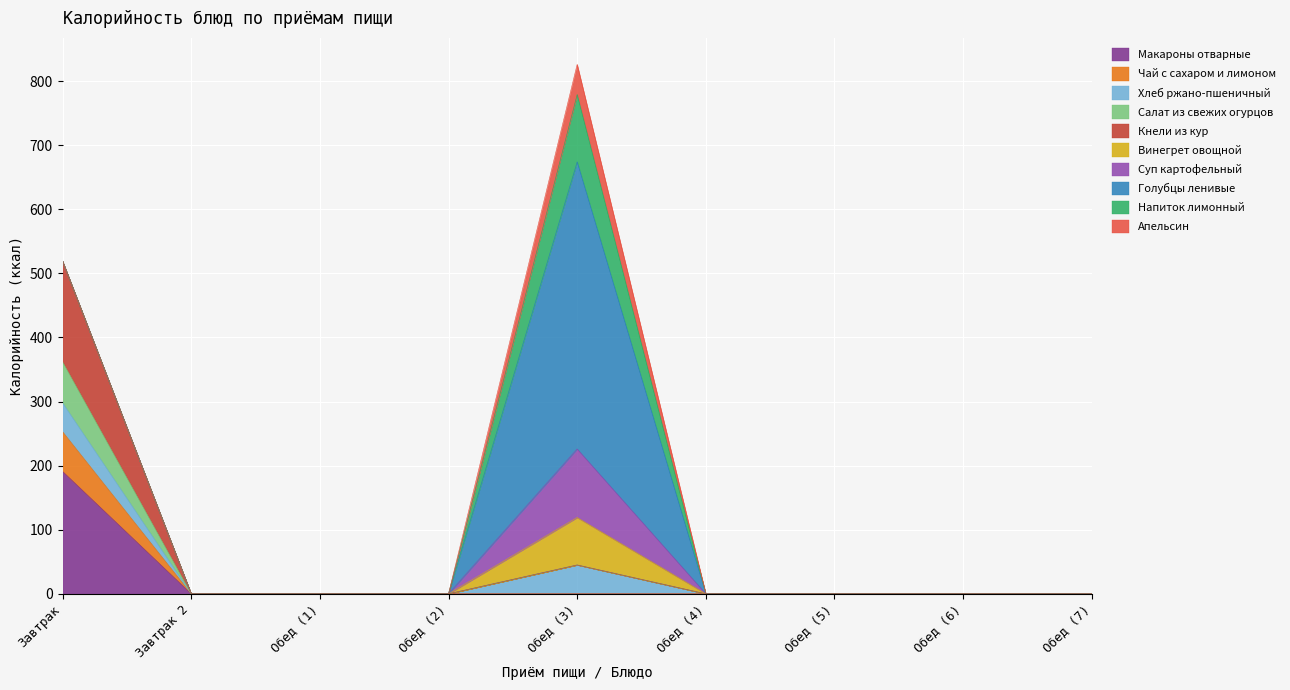

At which label does Кнели из кур reach its peak?

Завтрак